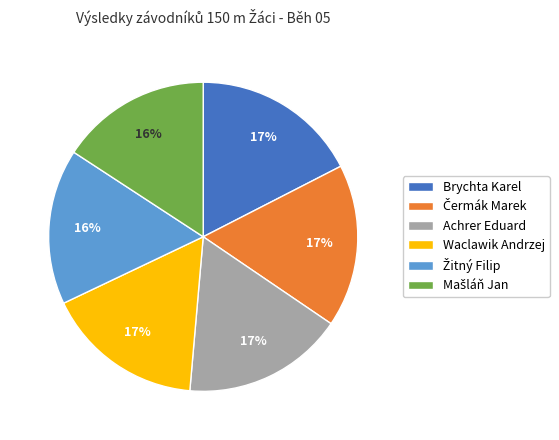

Do Brychta Karel and Waclawik Andrzej together represent more than half of the pie?

No